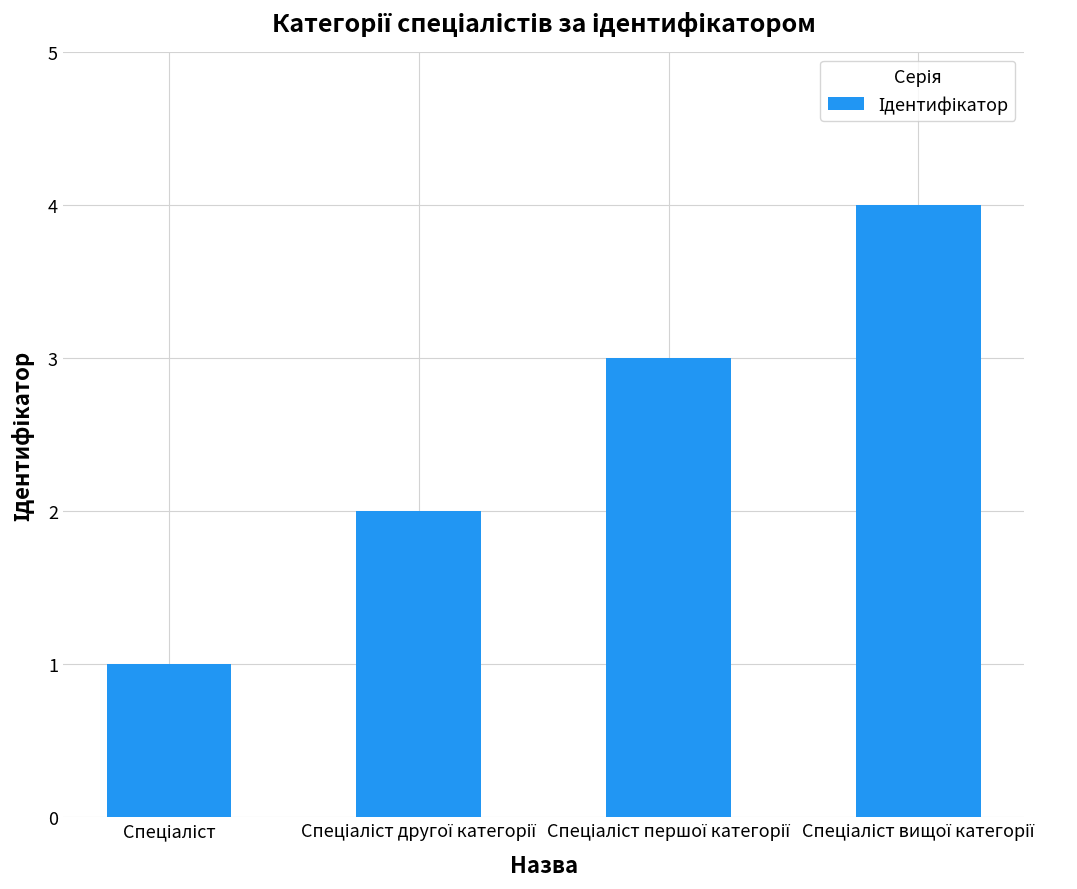

What is the value of the 4th bar from the left?

4